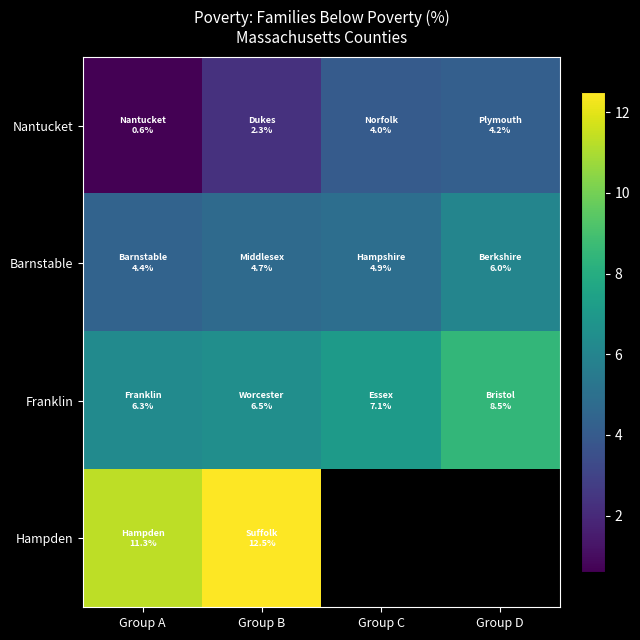

At how many categories does at least one series exceed 7?

4